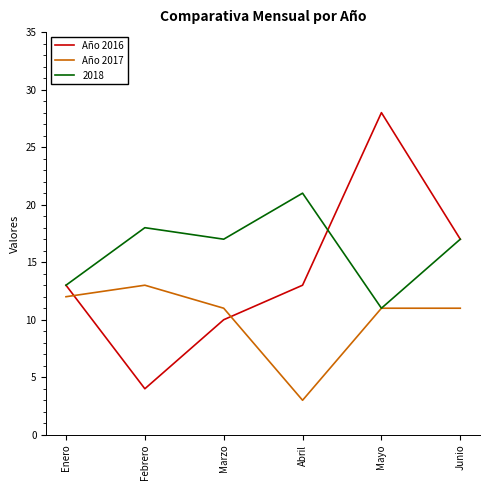

What position from the right is Marzo?

4